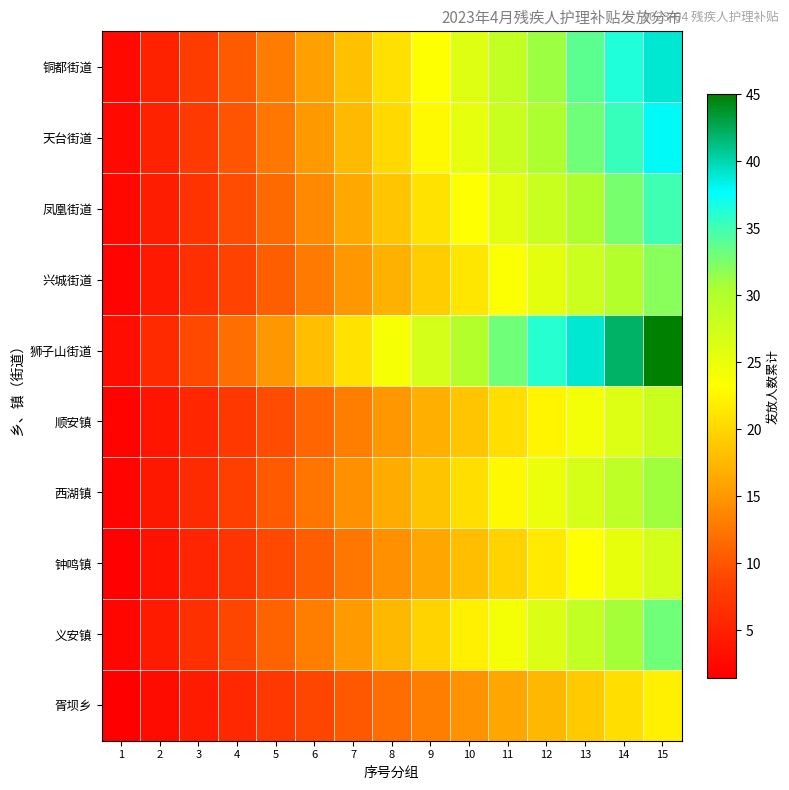

At which category is the sum across all series the highest?

15